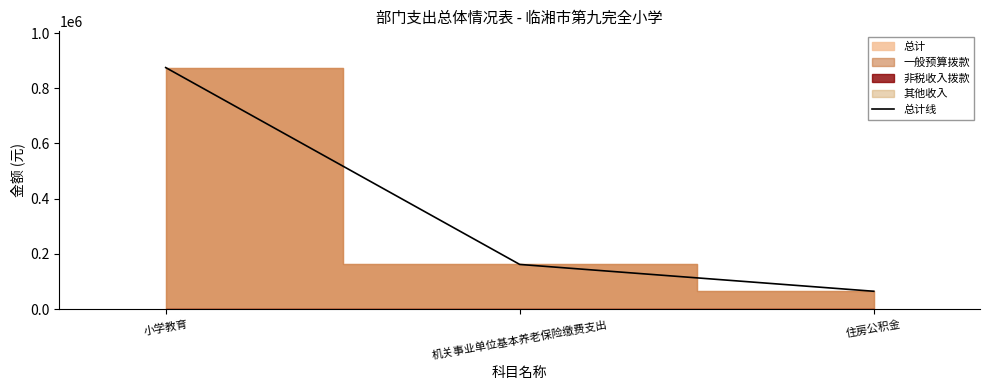

Is it true that the value at 住房公积金 is 87385.5?

False